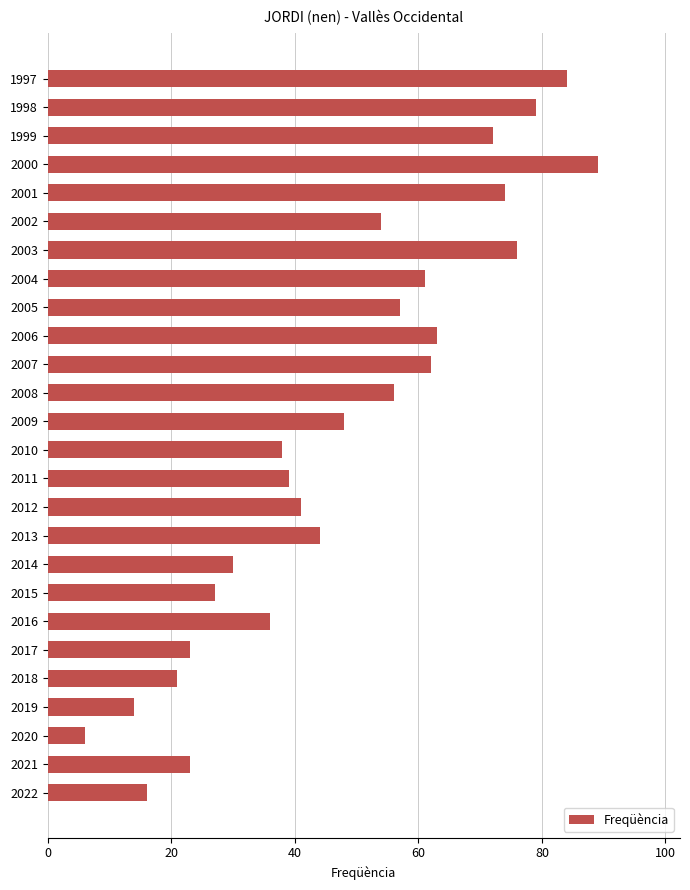

What is the sum of all values?

1233